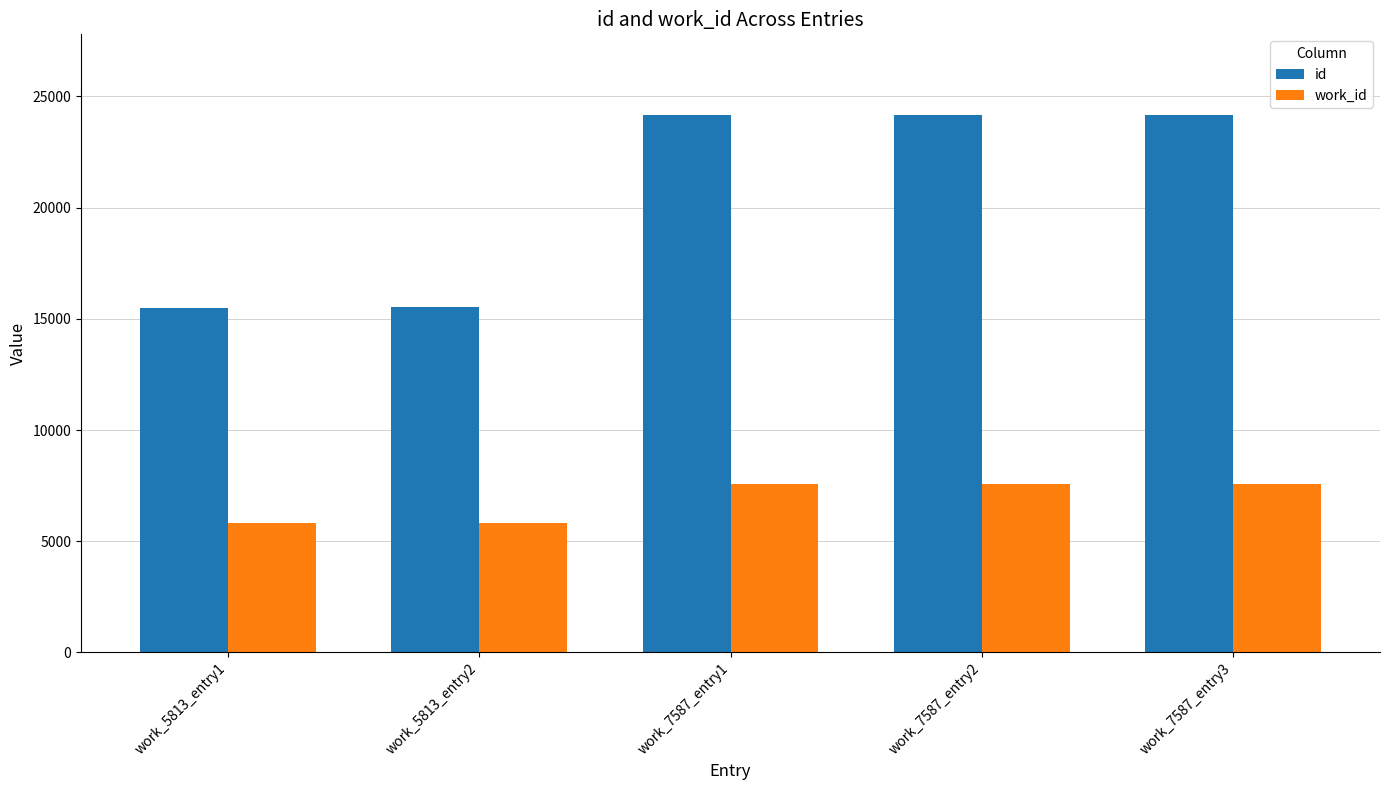

What is the average value of the work_id series?

6877